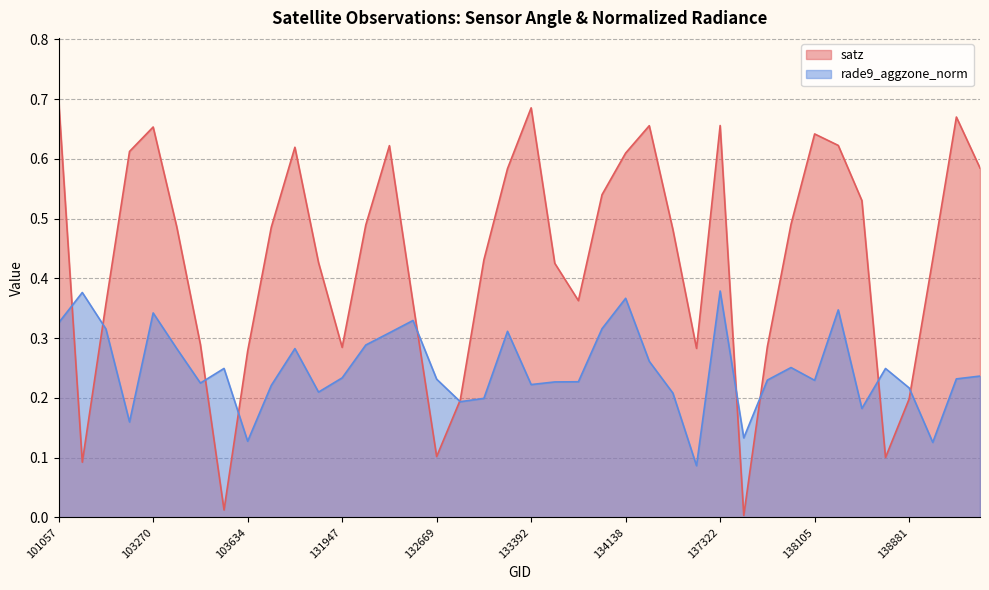

Where is rade9_aggzone_norm nearest to the value 0?

134505